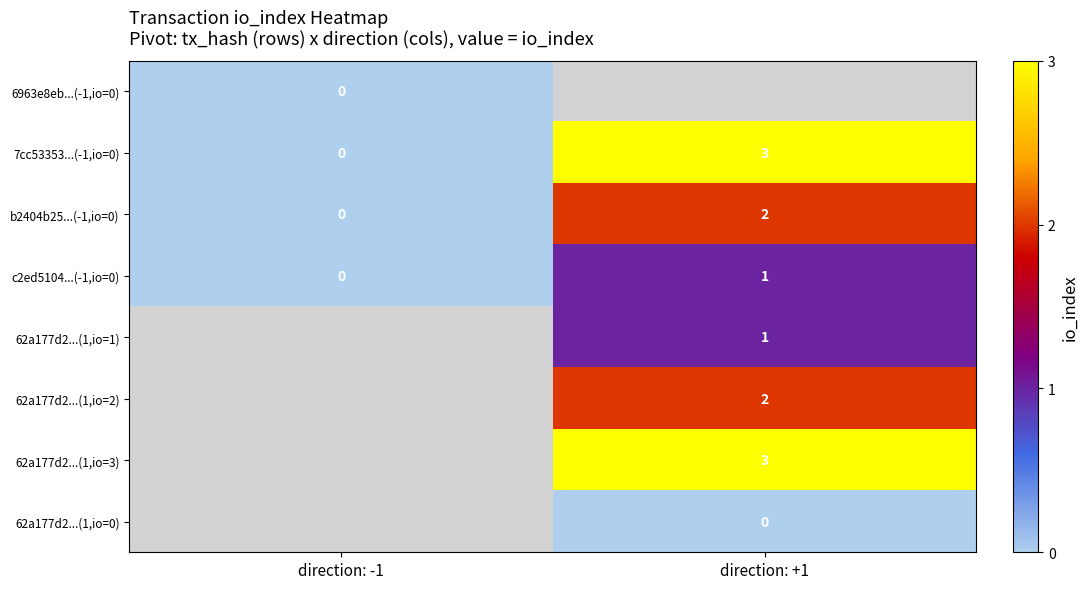

How many data points does each series have?

2